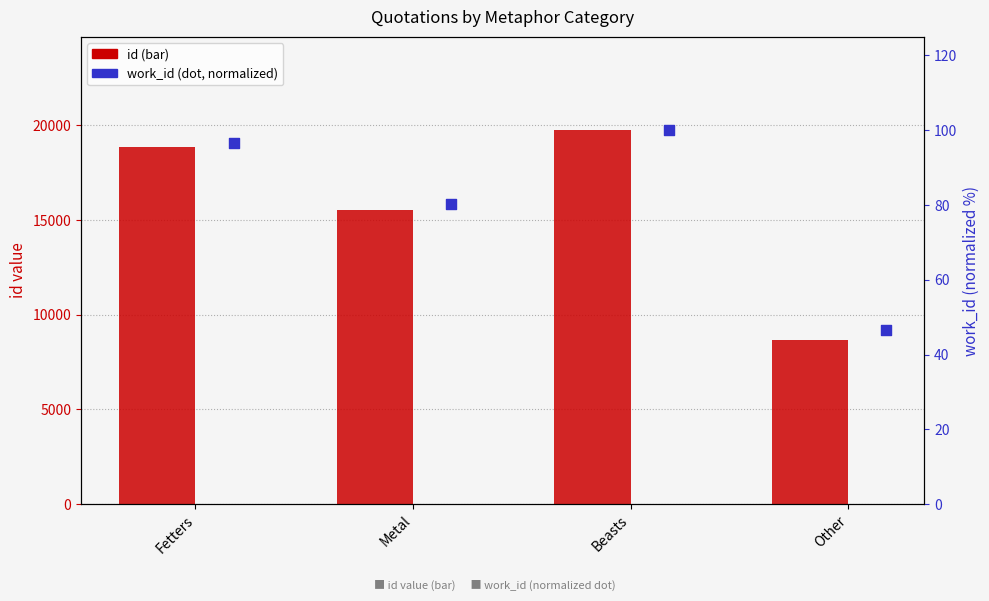

At how many categories does at least one series exceed 17649?

2